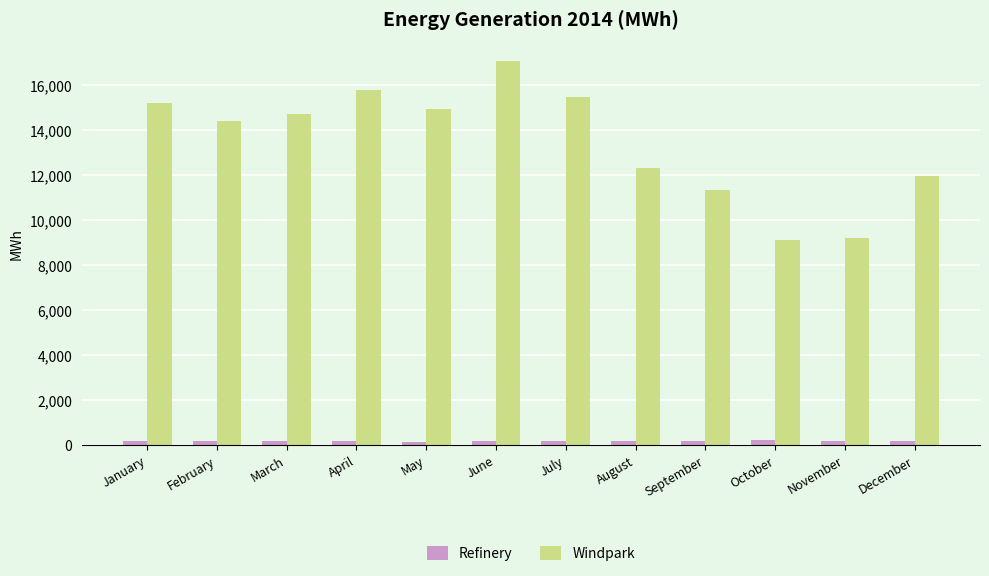

Are the bars grouped side by side (vs. stacked)?

Yes